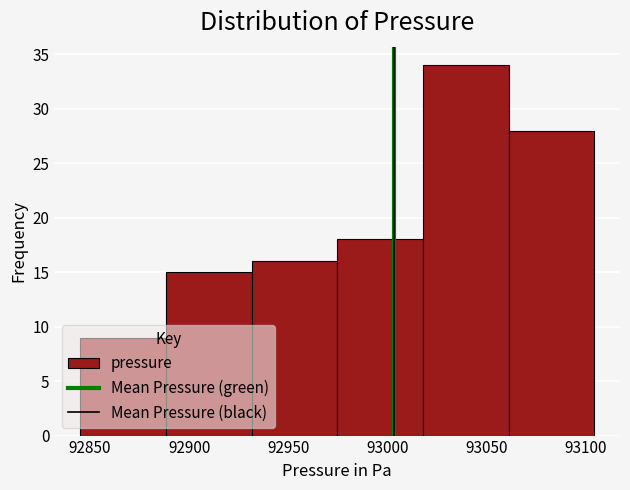

Reading left to right, transcribe this chart: for each bar, give the range it covers on the x-axis and its height. Neither the bar edges nor the heights are printed on the chart, so give them approximately, as read against the axes.

92845 to 92890: 9
92890 to 92930: 15
92930 to 92975: 16
92975 to 93020: 18
93020 to 93060: 34
93060 to 93105: 28